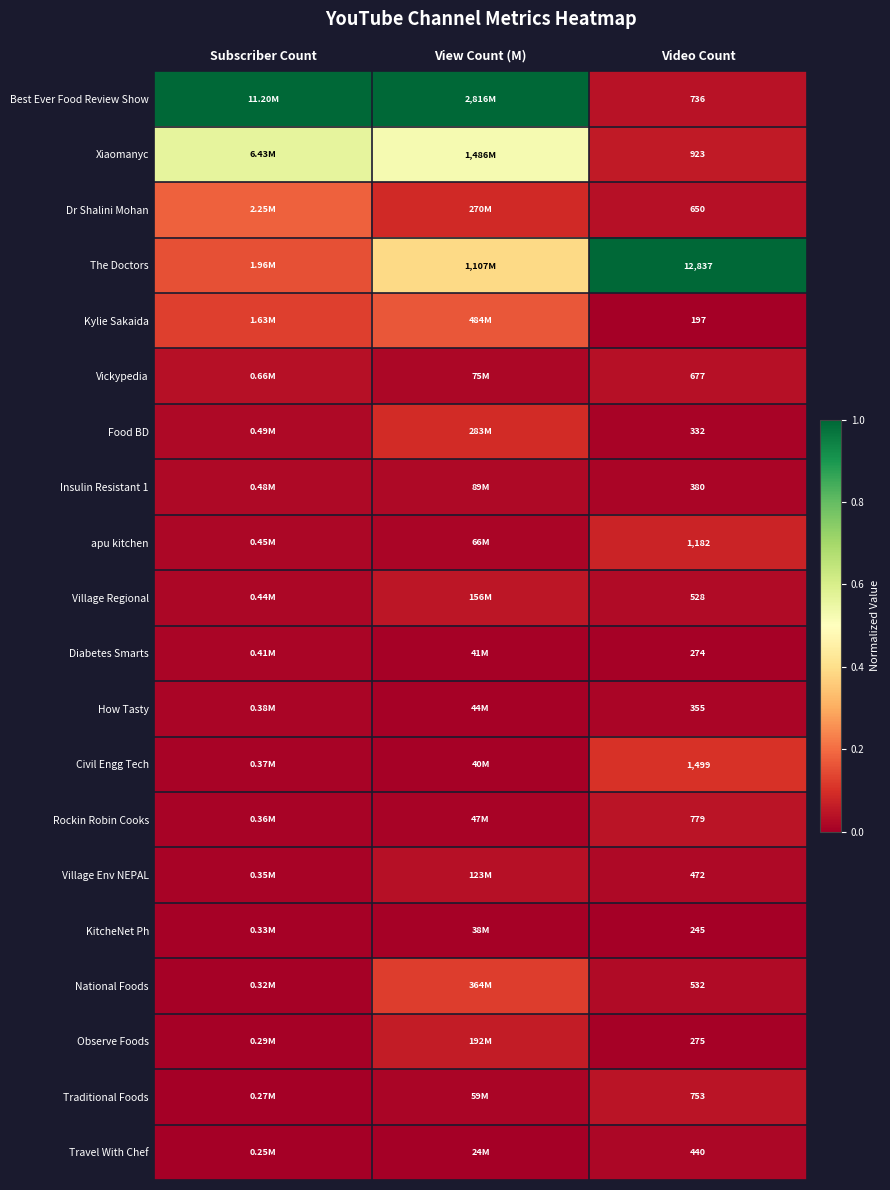

Is the value of Xiaomanyc at Subscriber Count greater than the value of National Foods at Subscriber Count?

Yes